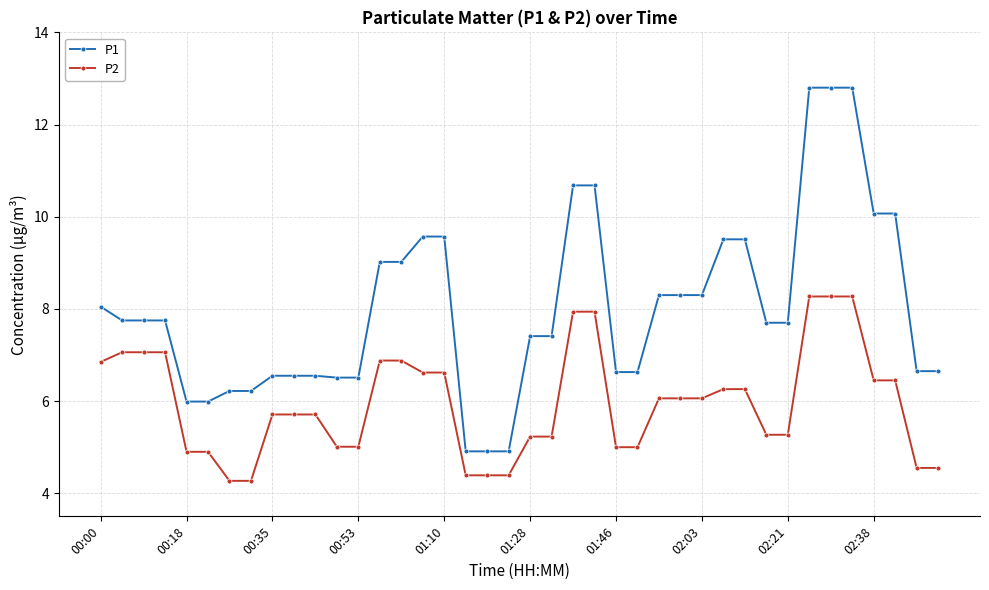

List the series in order of their overall mean, lowest first.

P2, P1